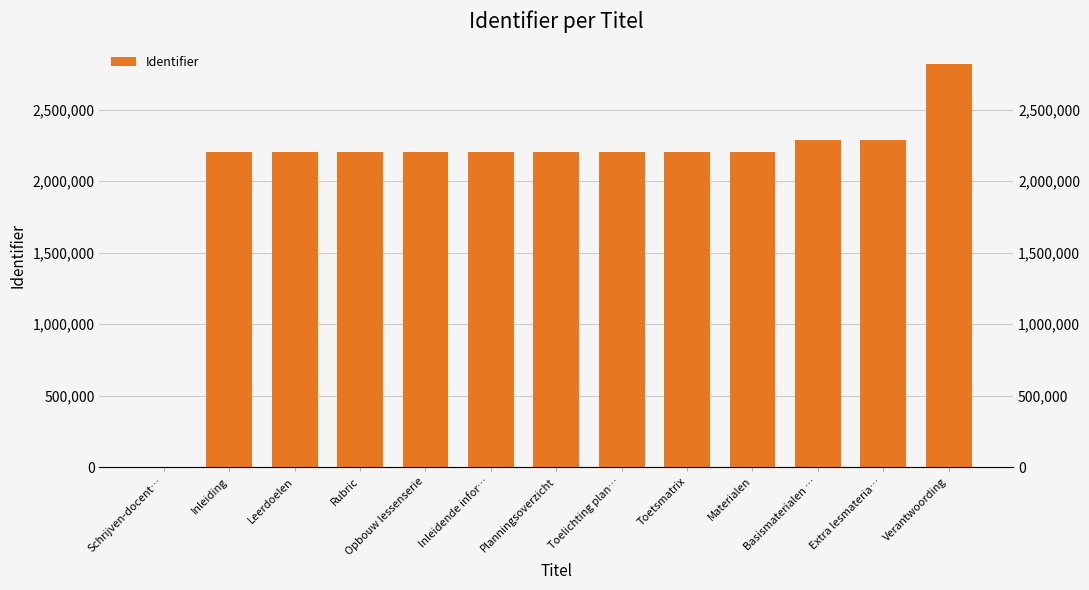

At which category does the chart reach its minimum across all series?

Schrijven-docent…